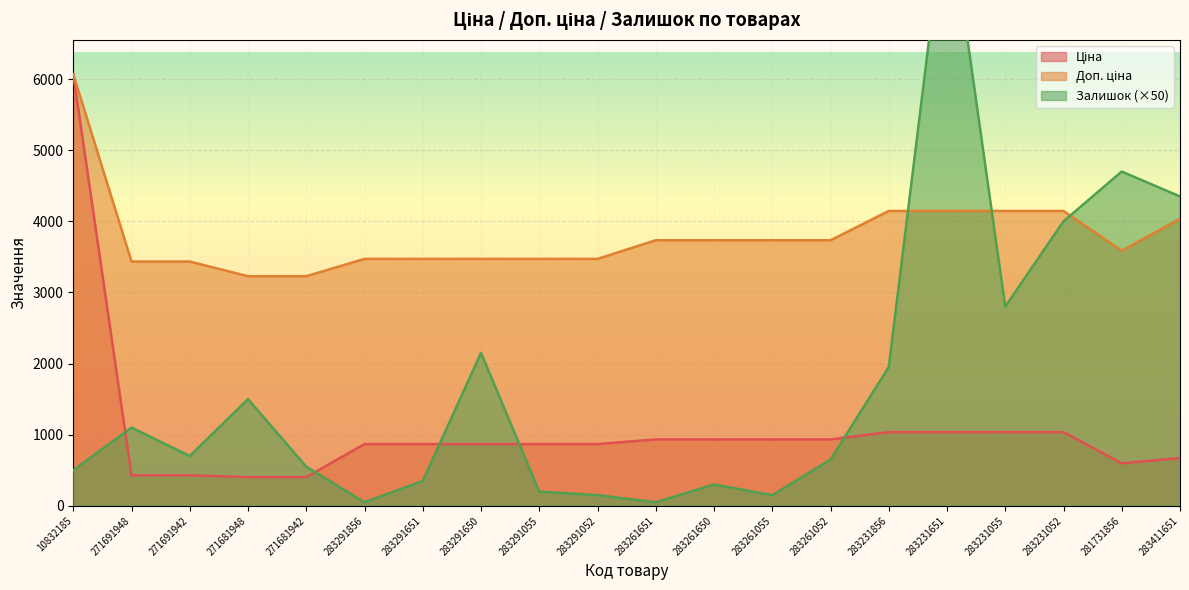

True or false: Ціна and Доп. ціна cross at least once.

False